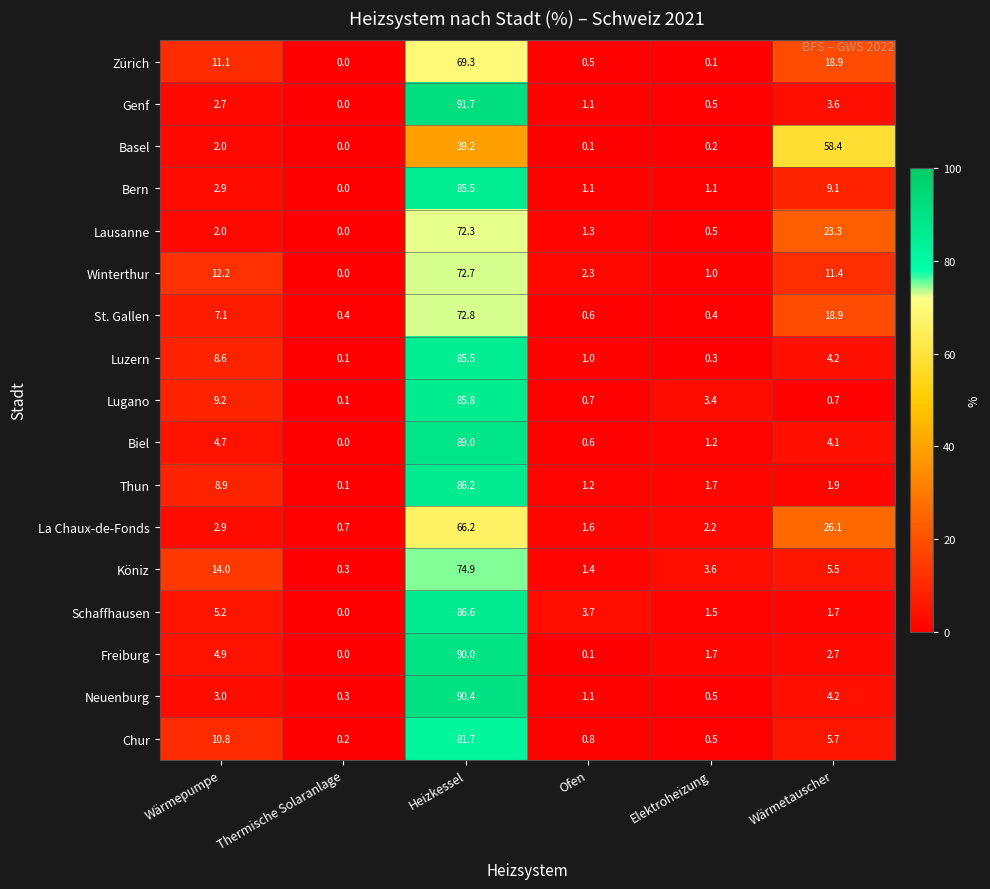

What is the total value across all series at Elektroheizung?

20.4